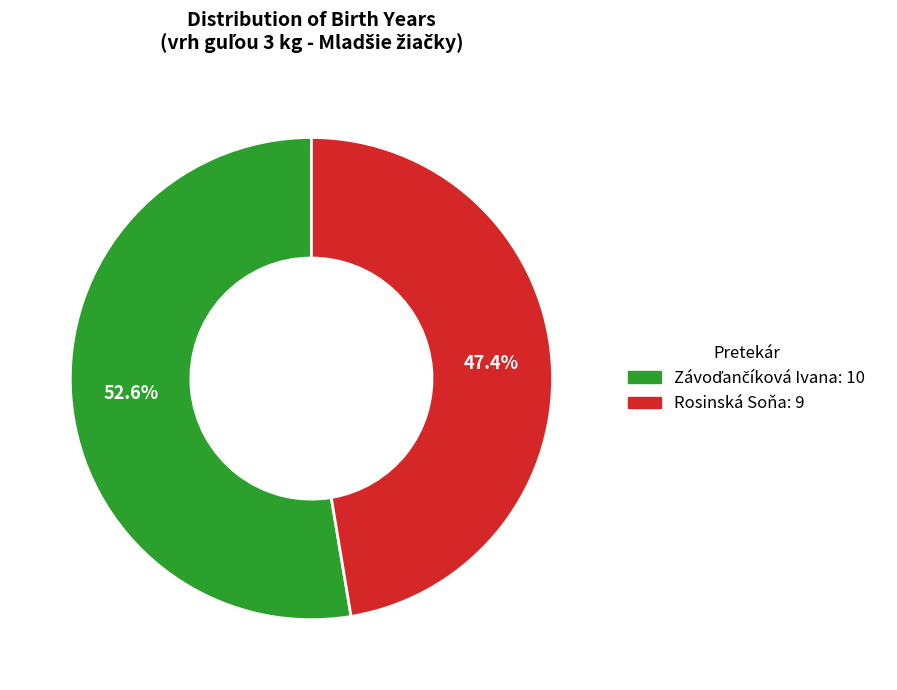

To the nearest percent, what is the average slice percentage?

50%